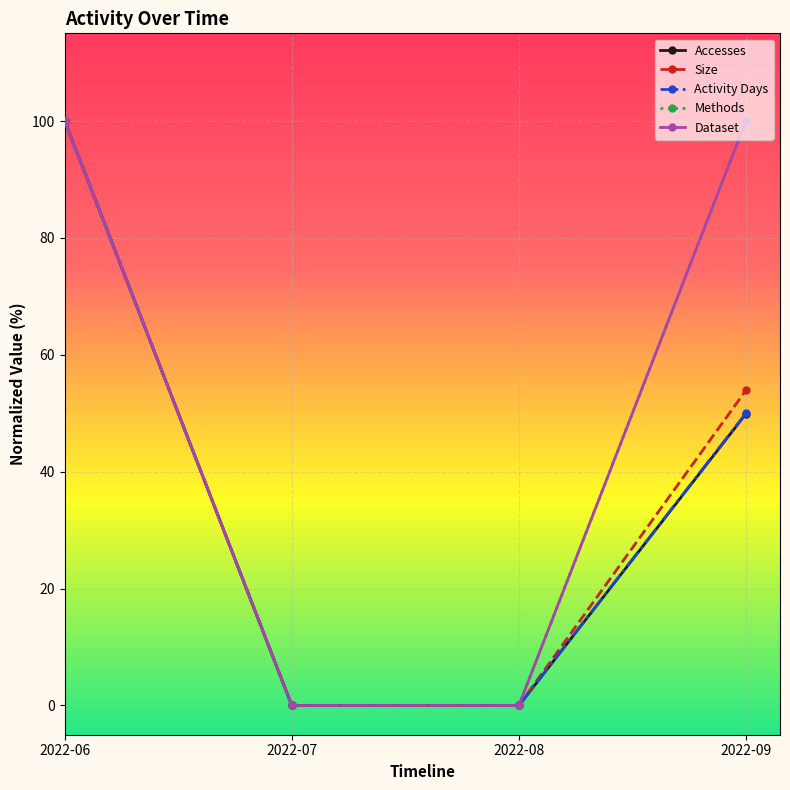

Is this an area chart (filled region under the line)?

No